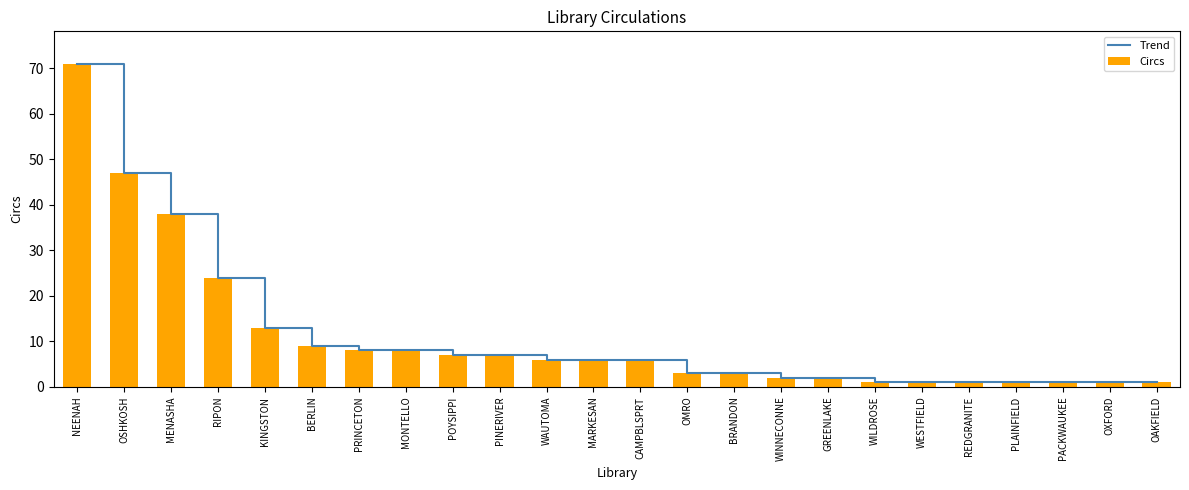

The value of Circs at MARKESAN is 2. True or false?

False